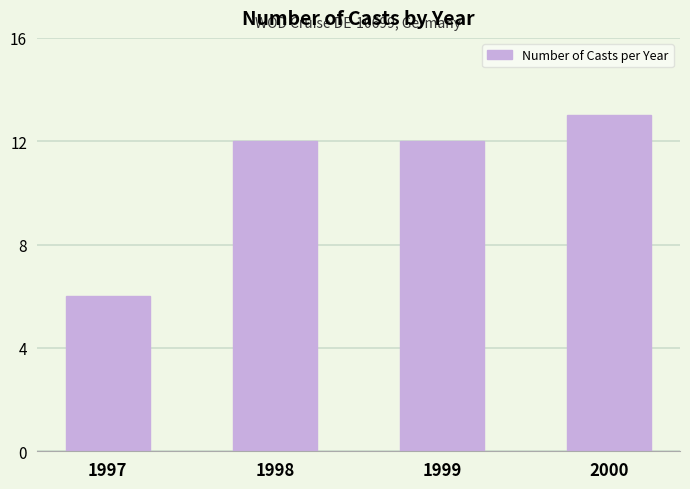

How many bars are there in total?

4